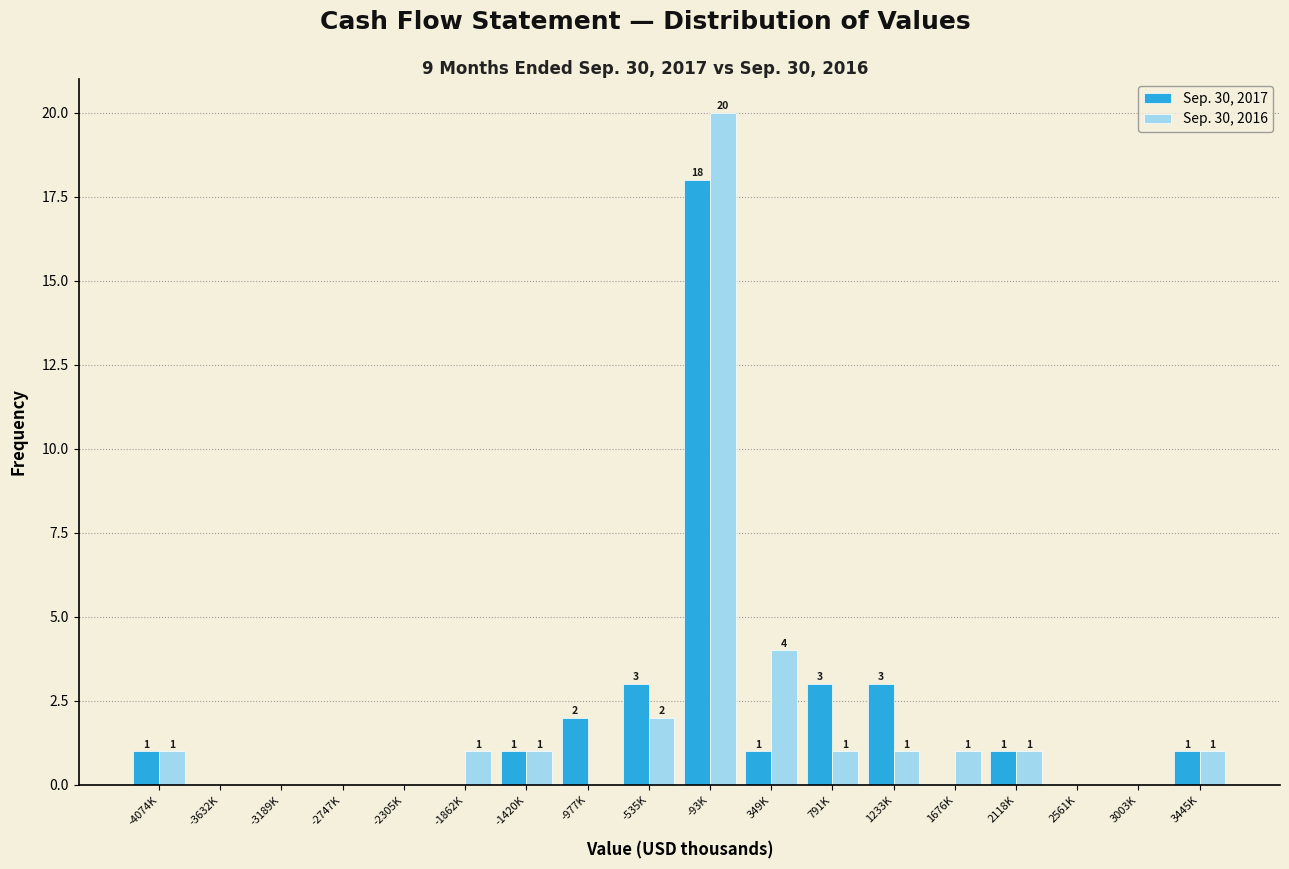

Reading left to right, extract all data points from this chart.

Sep. 30, 2017: -4074K=1	-3632K=0	-3189K=0	-2747K=0	-2305K=0	-1862K=0	-1420K=1	-977K=2	-535K=3	-93K=18	349K=1	791K=3	1233K=3	1676K=0	2118K=1	2561K=0	3003K=0	3445K=1
Sep. 30, 2016: -4074K=1	-3632K=0	-3189K=0	-2747K=0	-2305K=0	-1862K=1	-1420K=1	-977K=0	-535K=2	-93K=20	349K=4	791K=1	1233K=1	1676K=1	2118K=1	2561K=0	3003K=0	3445K=1